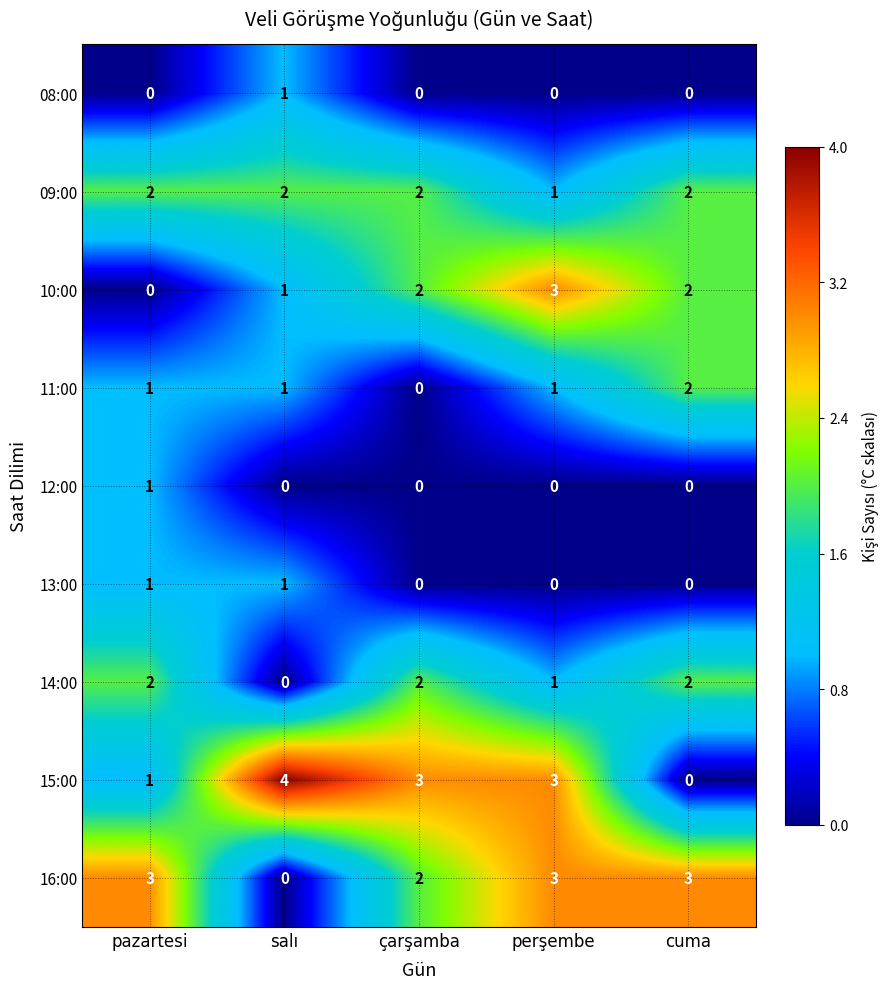

Which series has the widest spread of values?

15:00